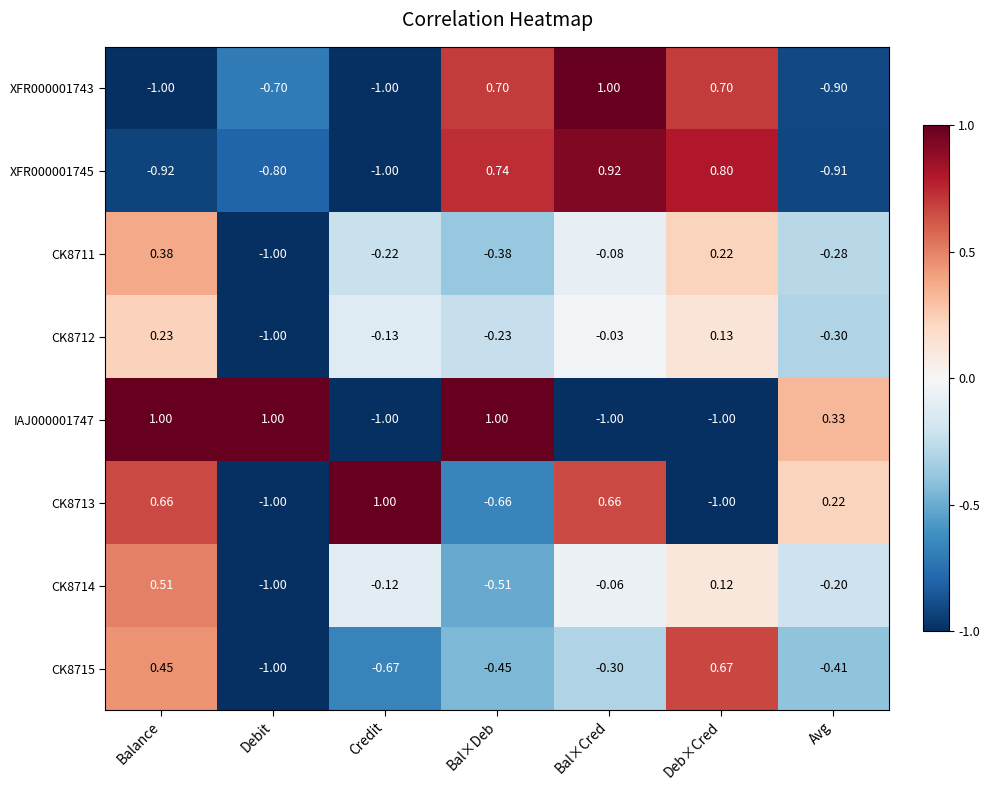

Is the value of CK8715 at Credit greater than the value of CK8712 at Deb×Cred?

No